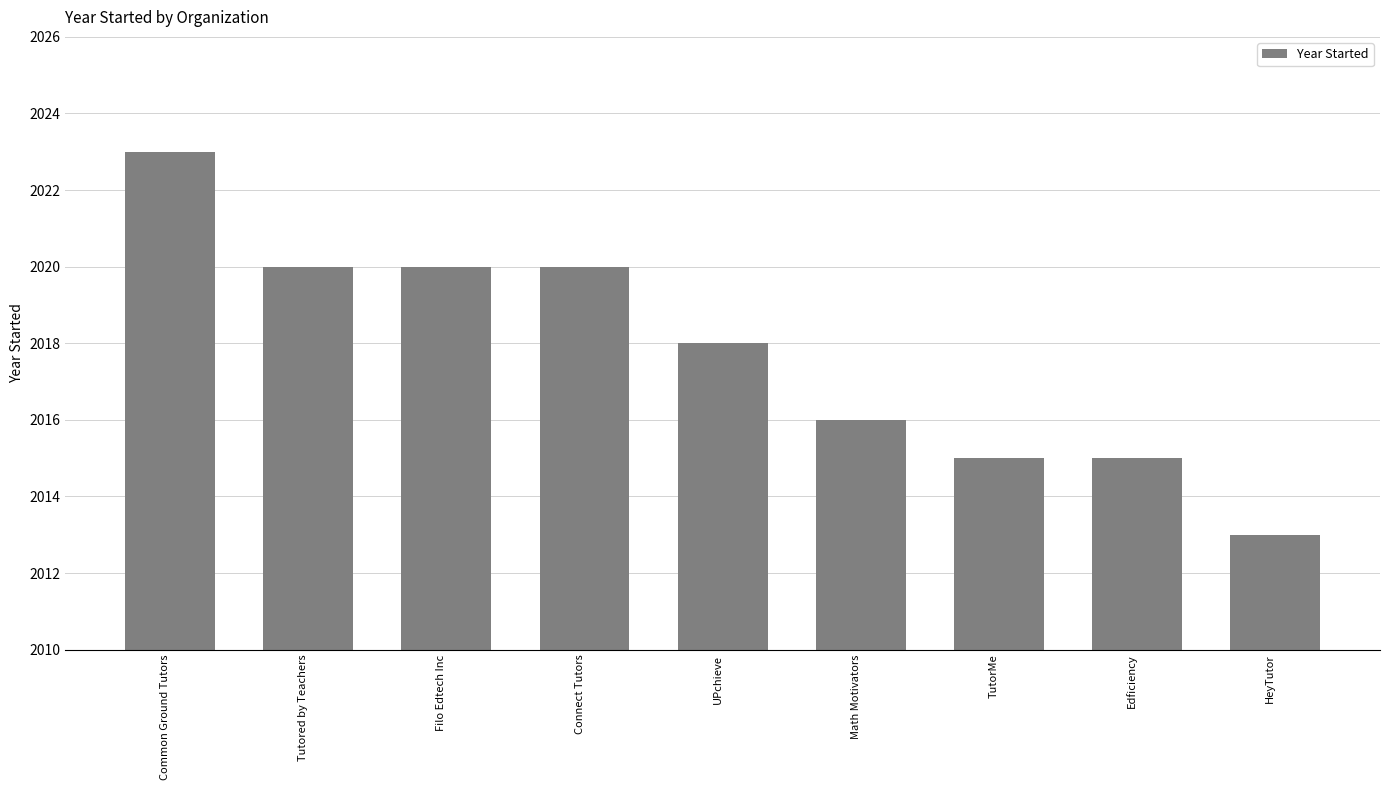

What is the change in value from Filo Edtech Inc to Edficiency?

-5